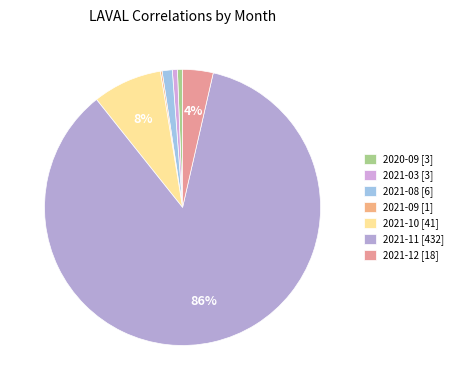

Does 2021-09 account for over 50% of the chart?

No